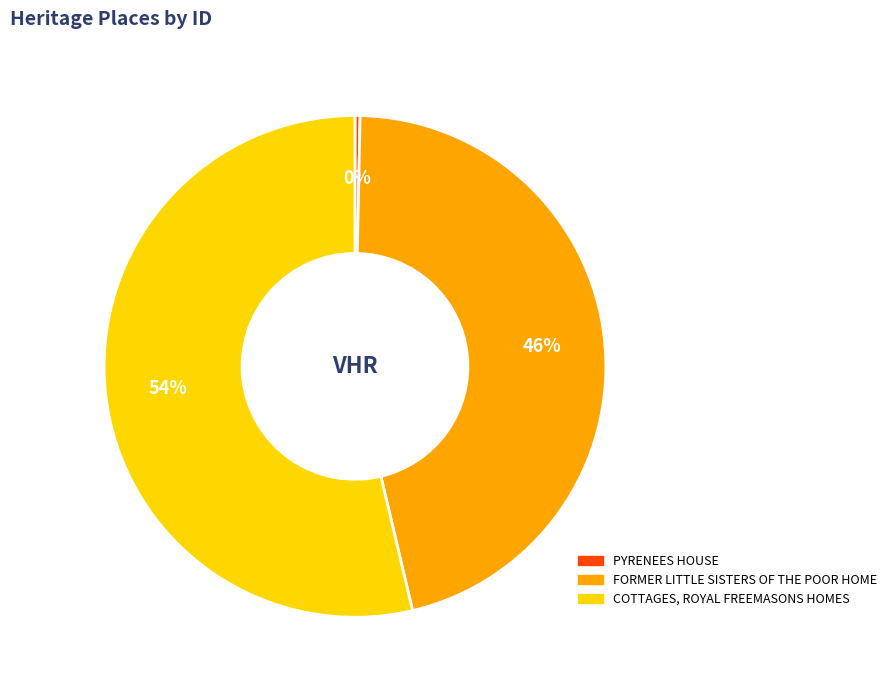

Is the sum of COTTAGES, ROYAL FREEMASONS HOMES and FORMER LITTLE SISTERS OF THE POOR HOME greater than half?

Yes